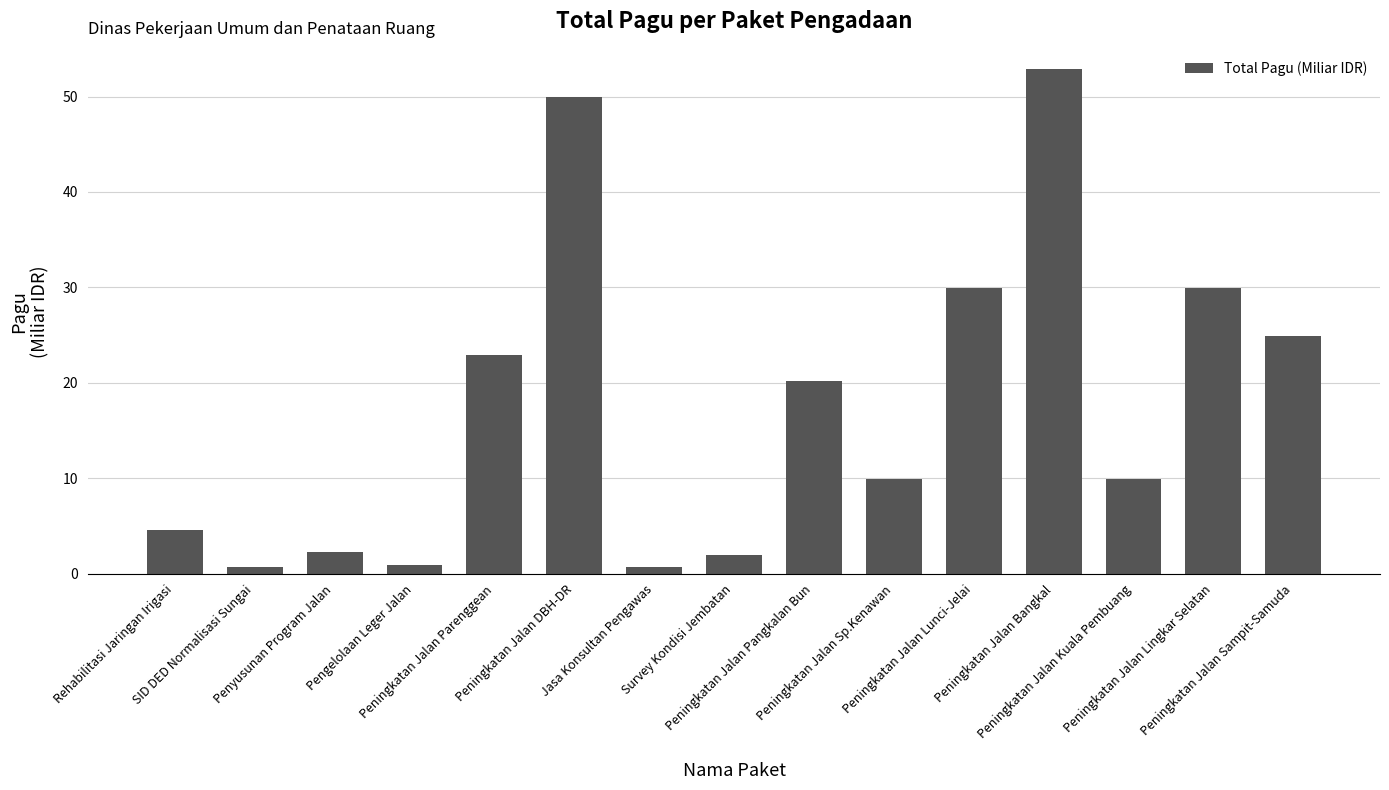

Where is the data nearest to the value 26?

Peningkatan Jalan Sampit-Samuda